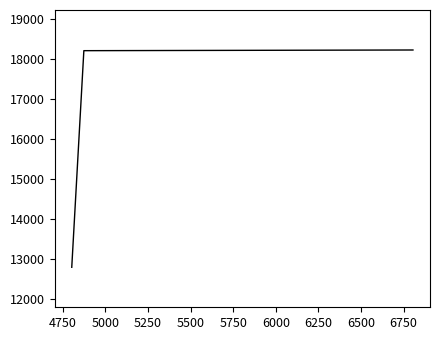

What is the sum of all values?

49249